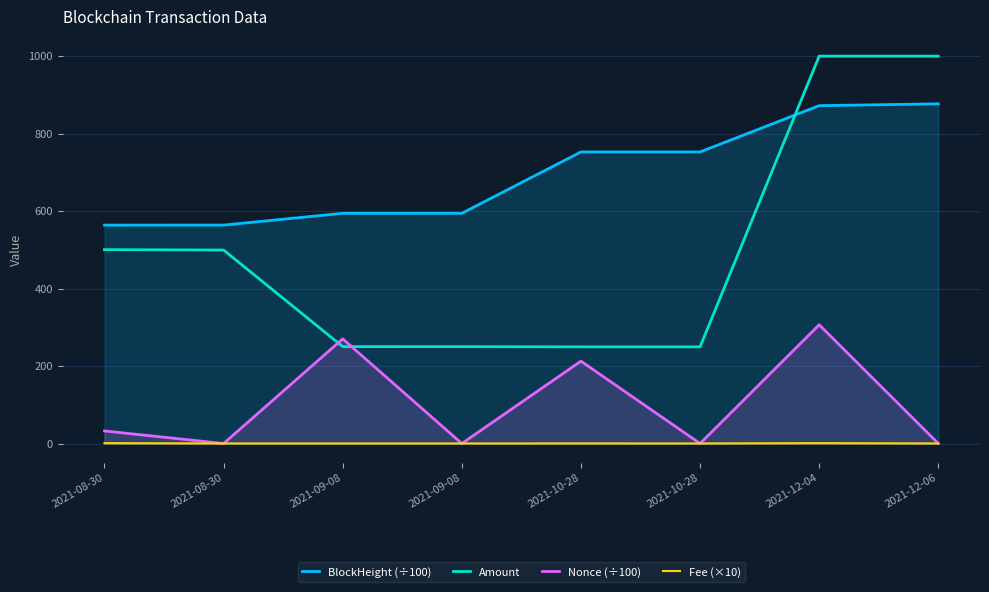

In Amount, how many points are higher than both neighbors (excluding endpoints)?

1